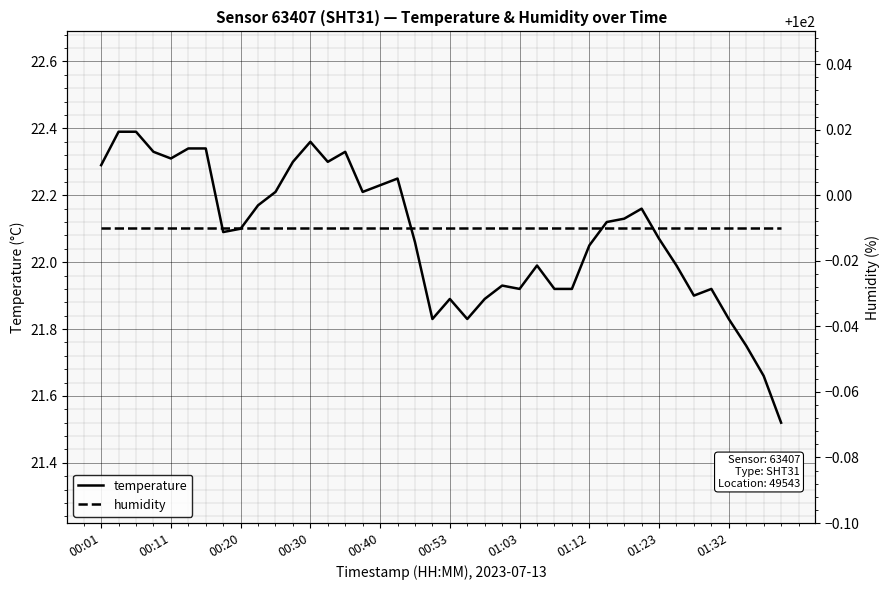

How many data points does each series have?

40